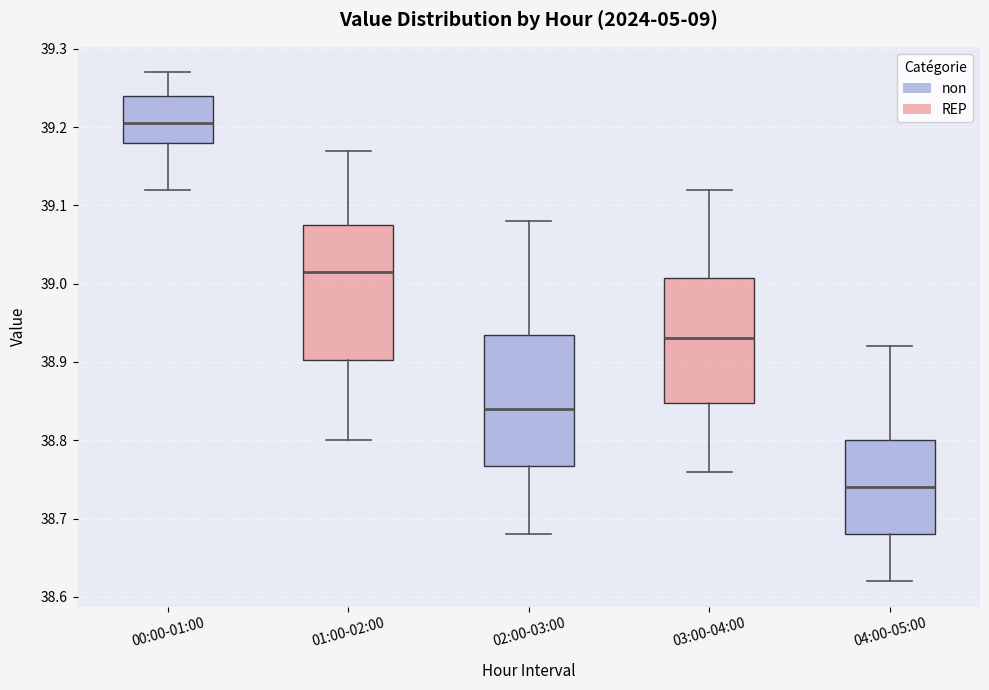

Reading left to right, read every box against the y-axis: the position of its median line, the range the box covers, and the ends of its whiskers. The values are not printed on the chart, so give them approximately, as read against the axis.

00:00-01:00: median 39.21, box 39.18 to 39.24, whiskers 39.12 to 39.27
01:00-02:00: median 39.02, box 38.90 to 39.08, whiskers 38.80 to 39.17
02:00-03:00: median 38.84, box 38.77 to 38.94, whiskers 38.68 to 39.08
03:00-04:00: median 38.93, box 38.85 to 39.01, whiskers 38.76 to 39.12
04:00-05:00: median 38.74, box 38.68 to 38.80, whiskers 38.62 to 38.92